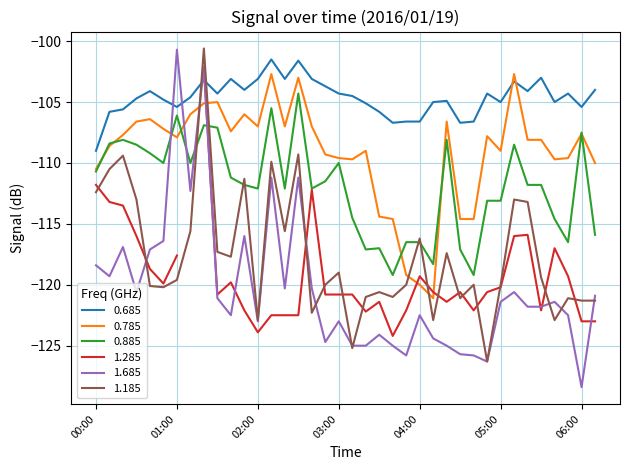

Between which two adjacent categories do 1.685 and 0.785 first intersect?

00:50 and 01:00